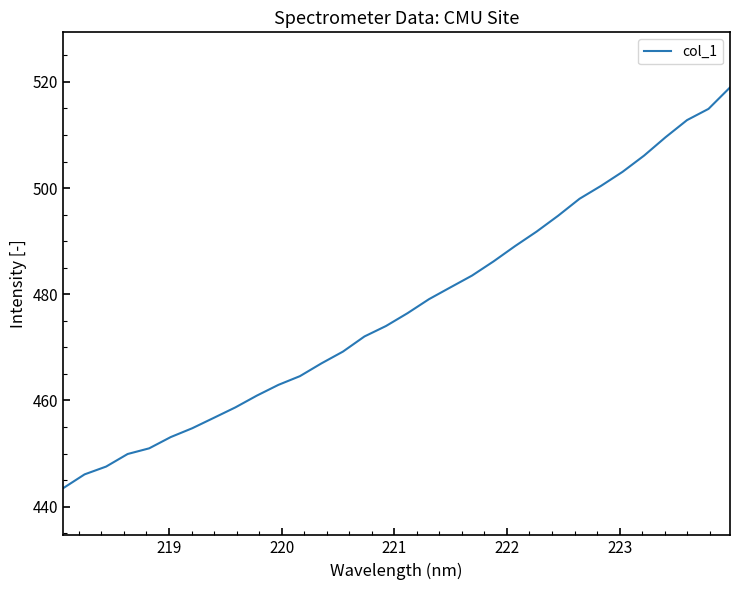

What is the minimum value shown in the chart?

443.5